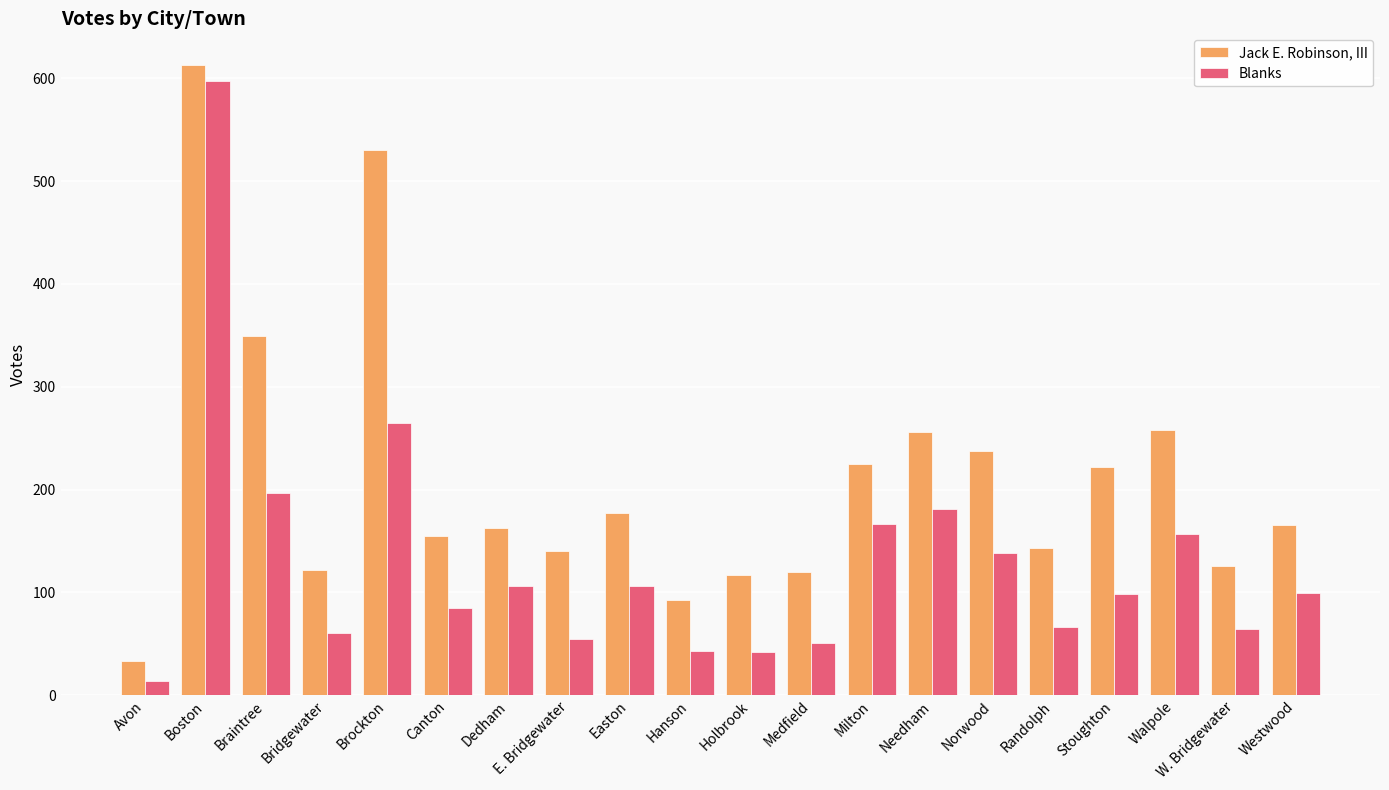

List the series in order of their peak value, highest first.

Jack E. Robinson, III, Blanks